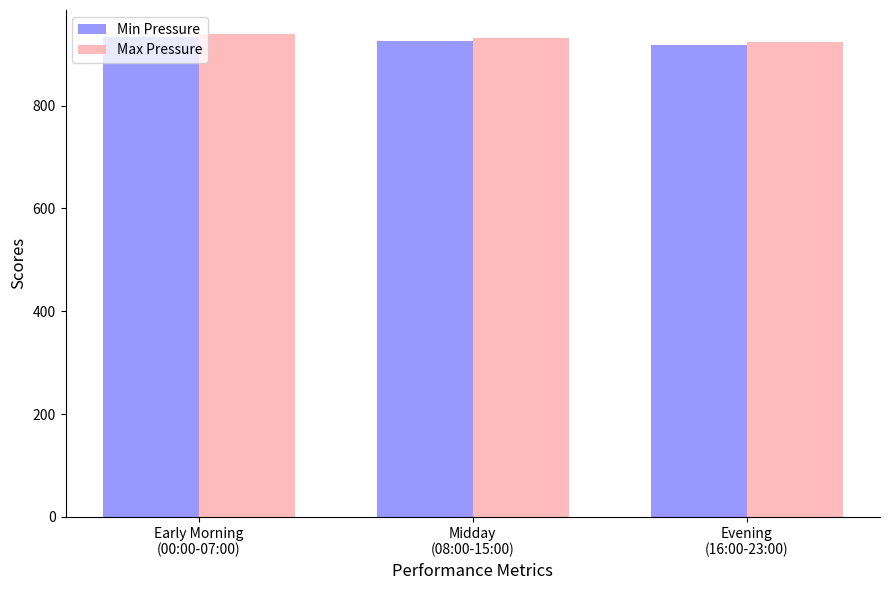

What is the greatest value displayed?

939.0